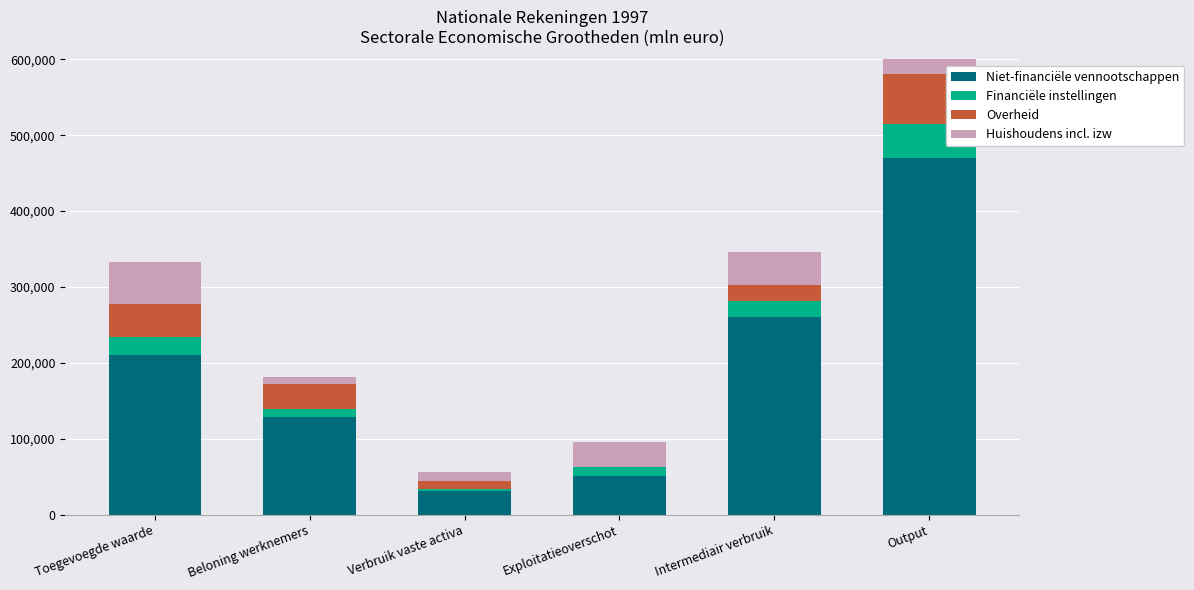

How many values in Overheid are above zero?

5